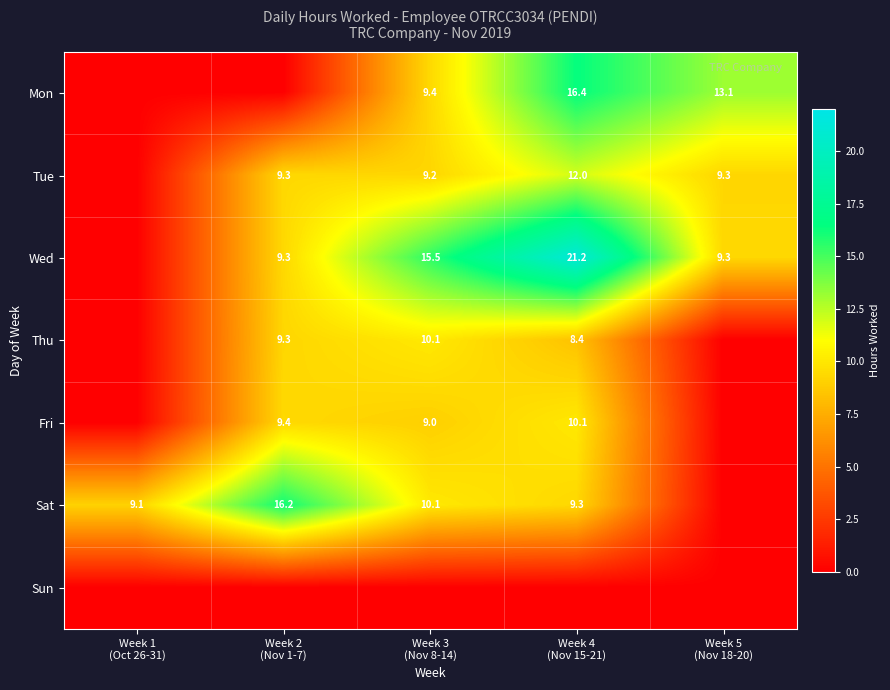

Which series has the largest range (max minus min)?

Wed